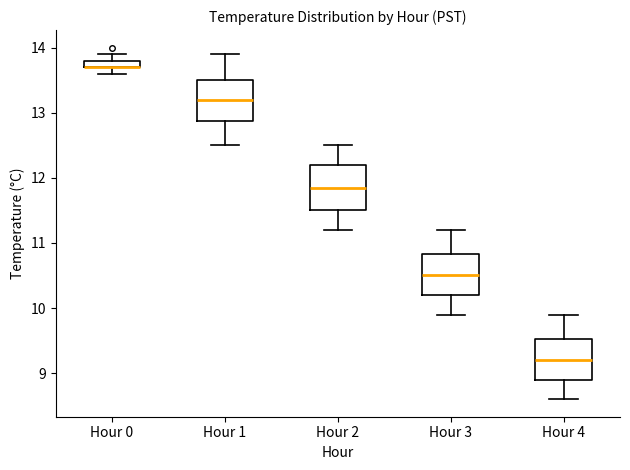

Where is the upper edge of the box for Hour 4 on the y-axis? The values are not printed on the chart, so give them approximately, as read against the axis.

9.5